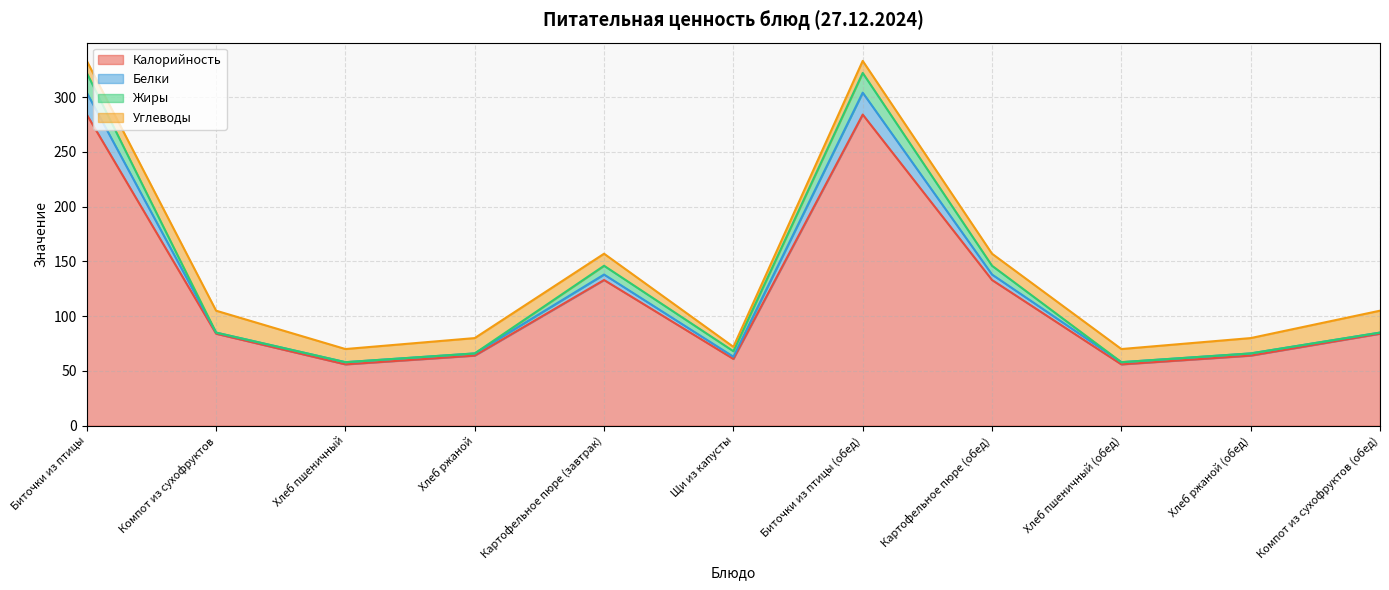

What is the sum of the Калорийность values at Биточки из птицы and Хлеб пшеничный (обед)?

340